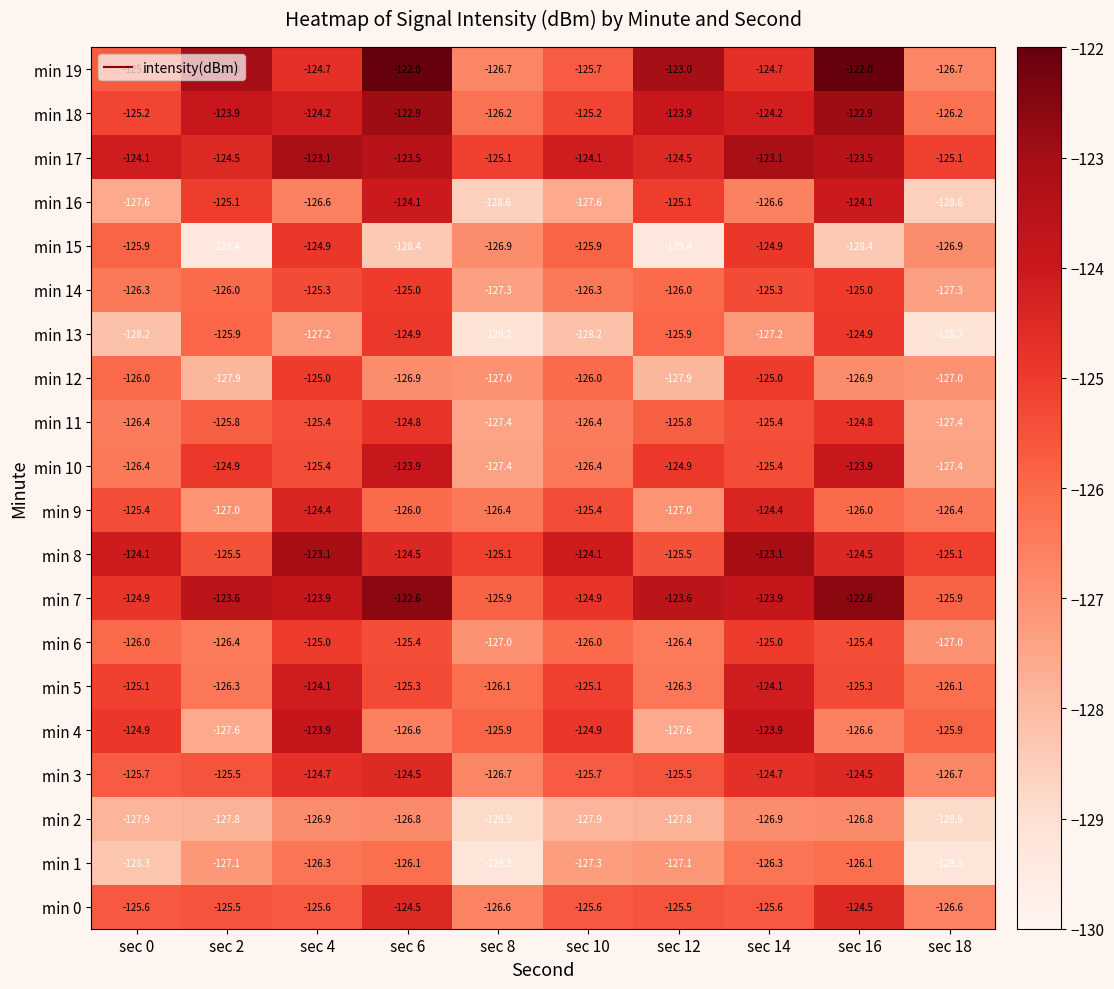

What is the sum of all min 19 values?

-1244.2